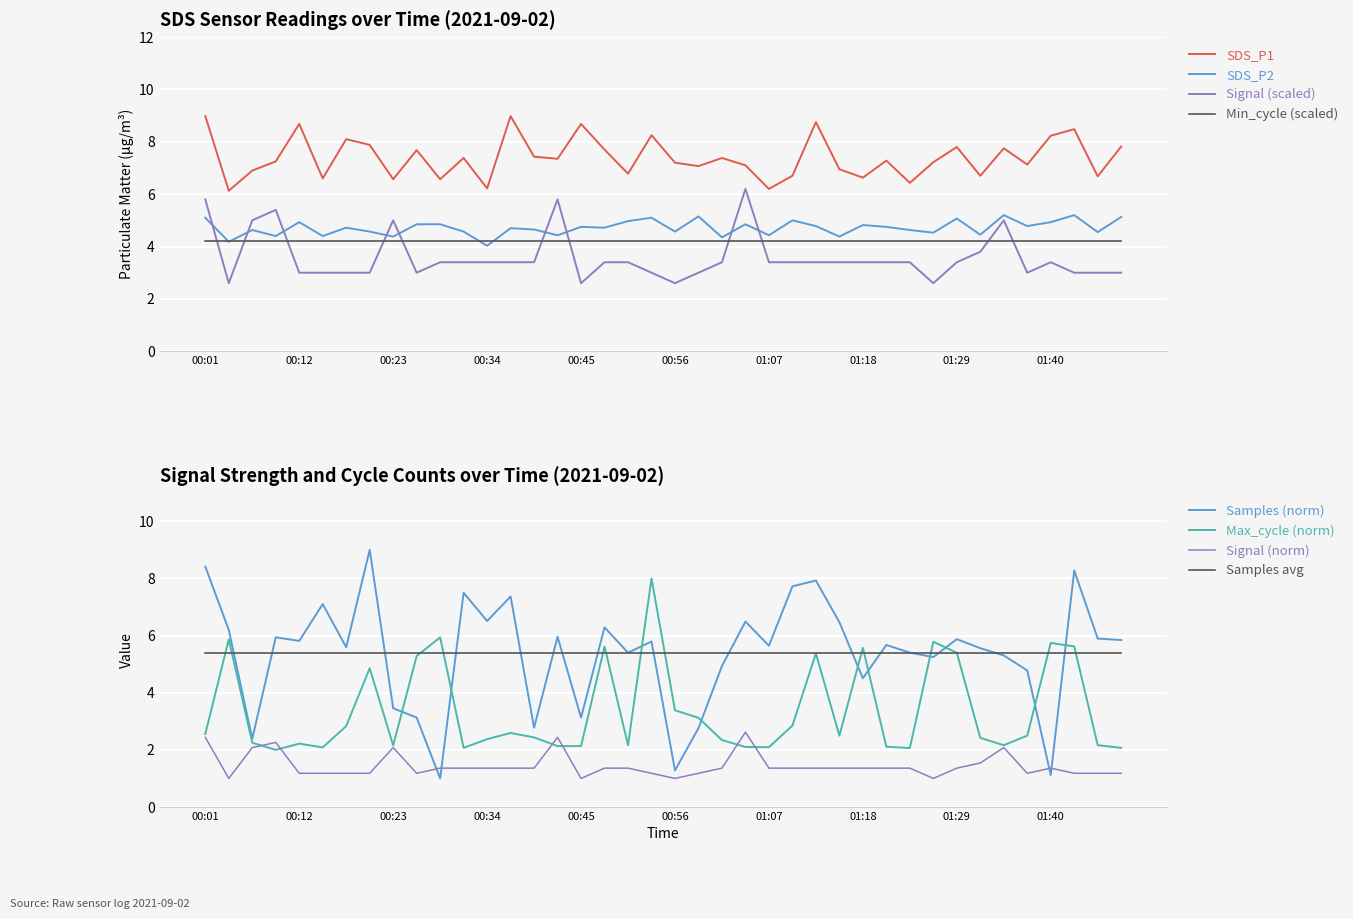

Read the Samples value at 00:18.

5.6